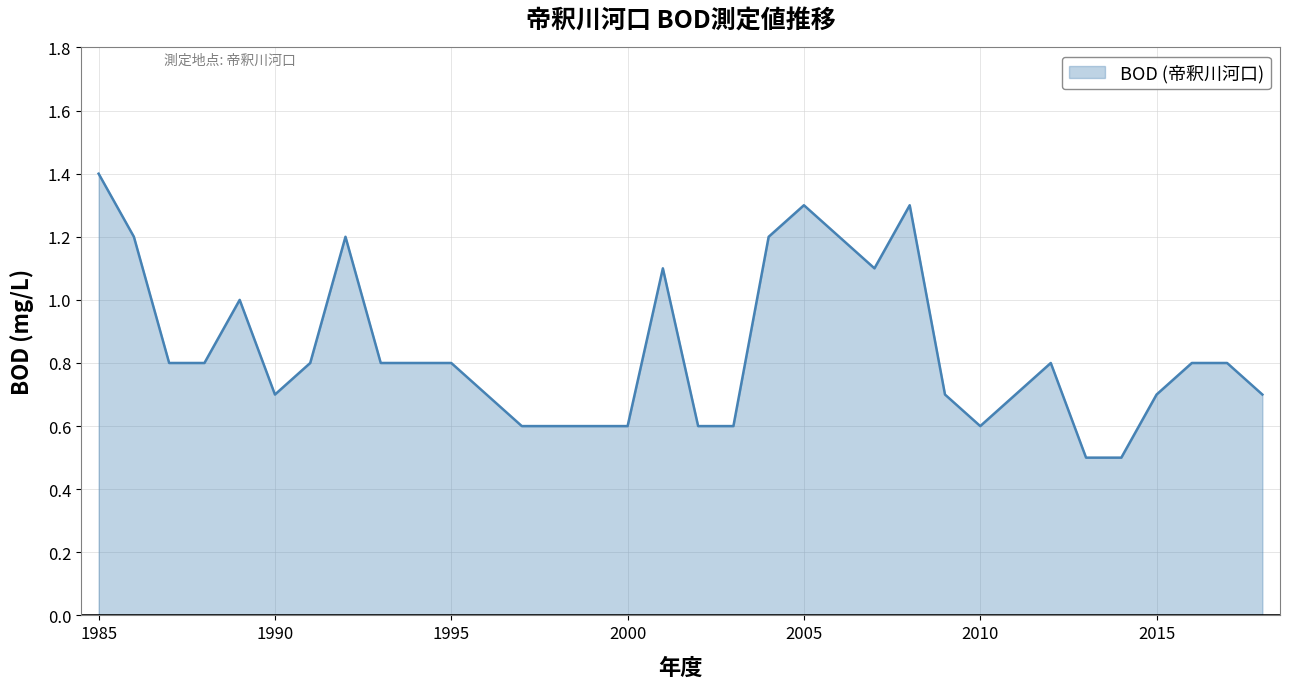

What is the maximum value shown in the chart?

1.4